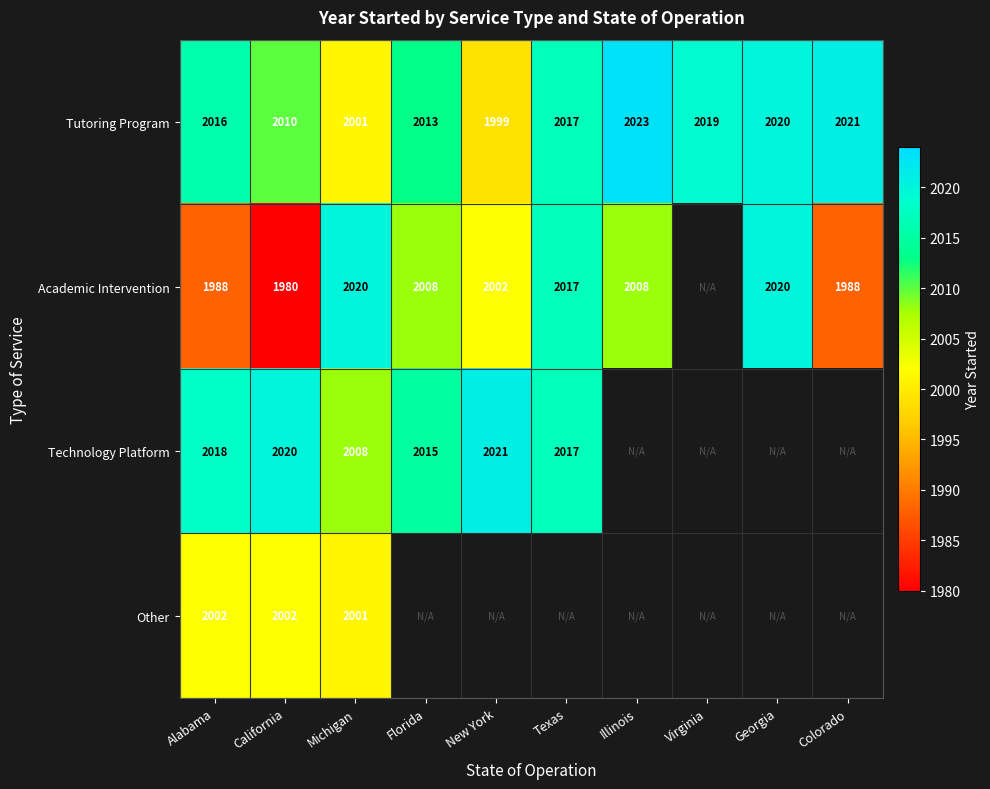

What is the difference between the highest and lowest values at Michigan?

19